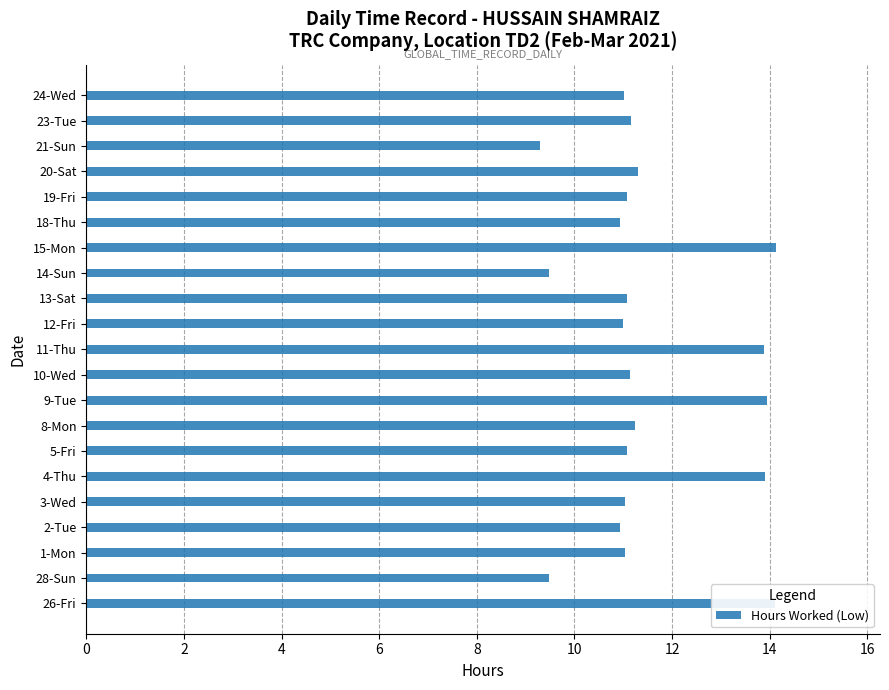

True or false: the data shows 11.0 at 12-Fri.

True